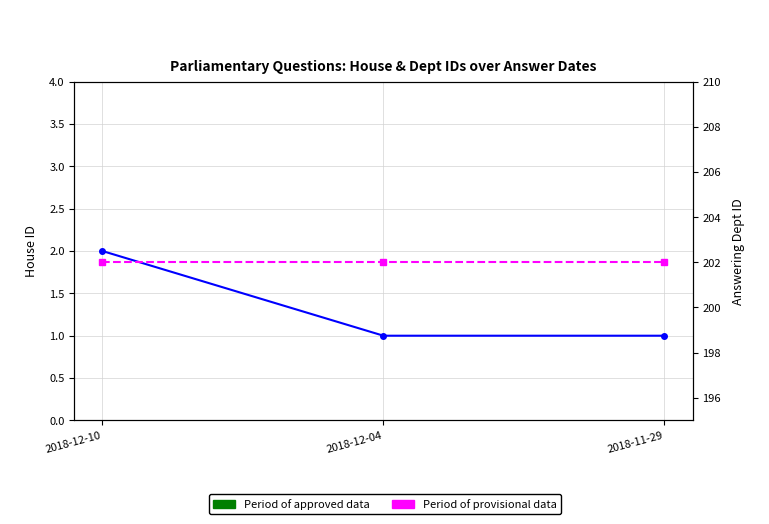

List the labels in order of house id value, smallest first.

2018-12-04, 2018-11-29, 2018-12-10